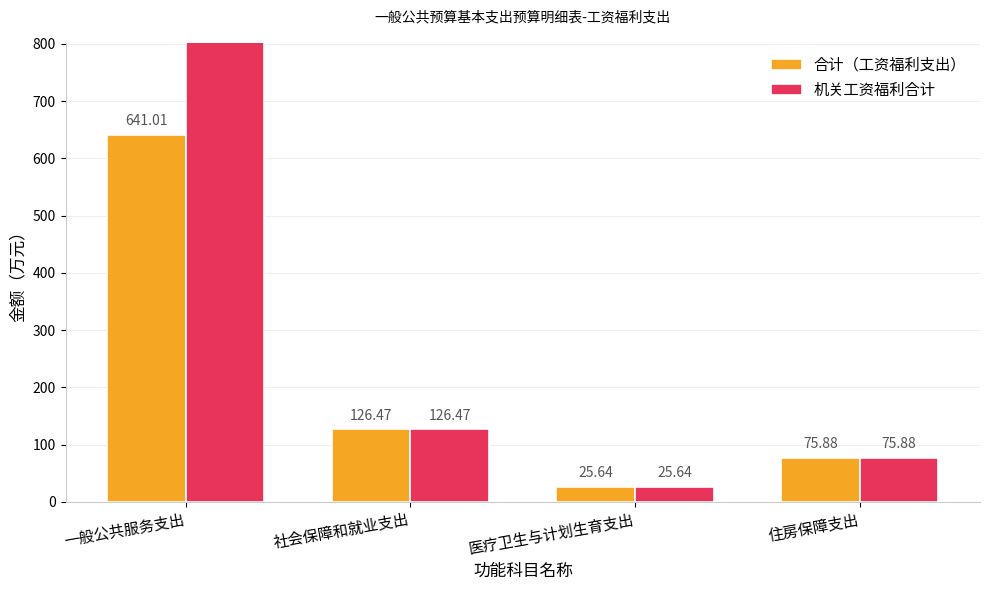

What position from the right is 医疗卫生与计划生育支出?

2